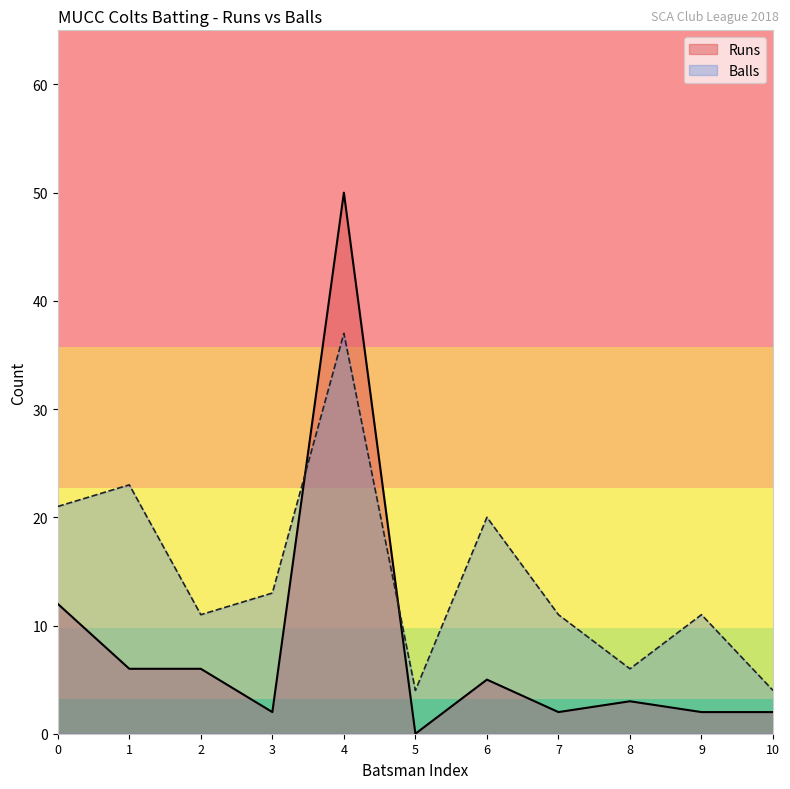

What is the value of the Runs point at the 5th from the left?

50